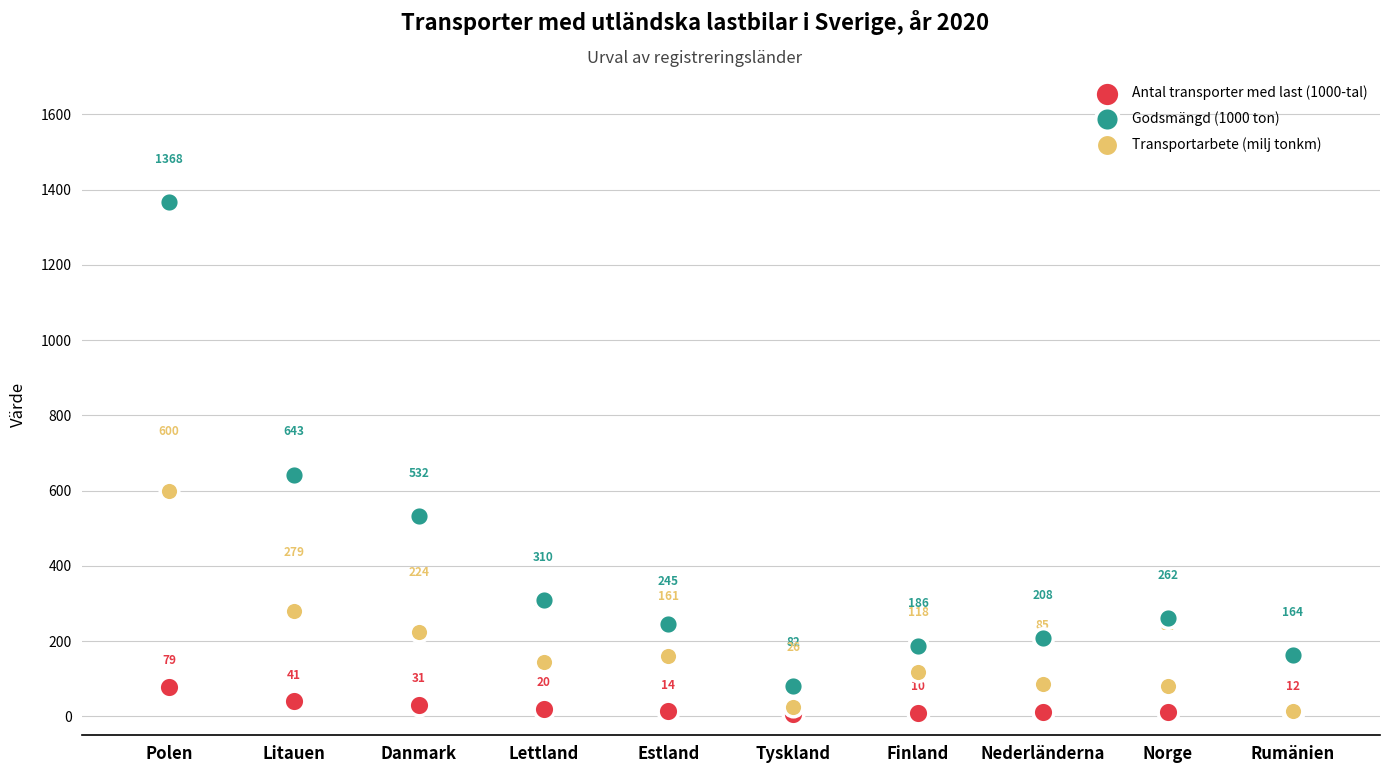

Which series has the widest spread of Y values?

Godsmängd (1000 ton)